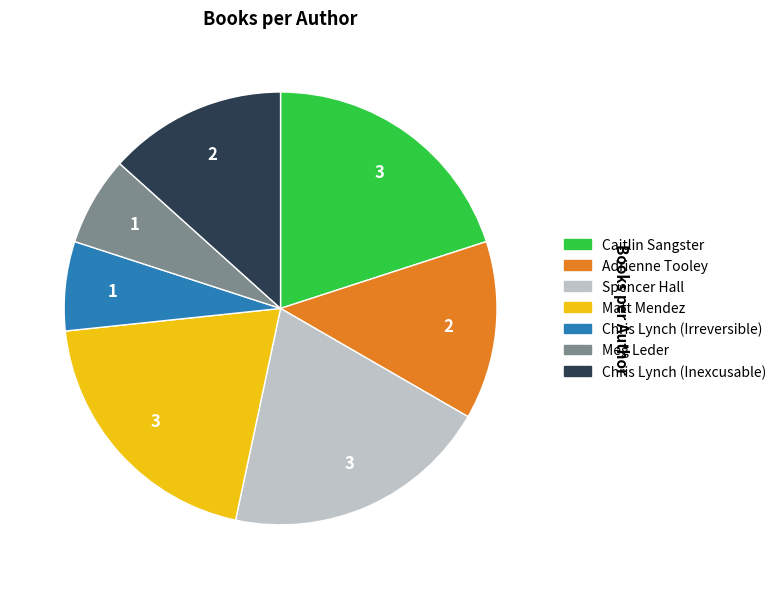

How many segments does this pie chart have?

7